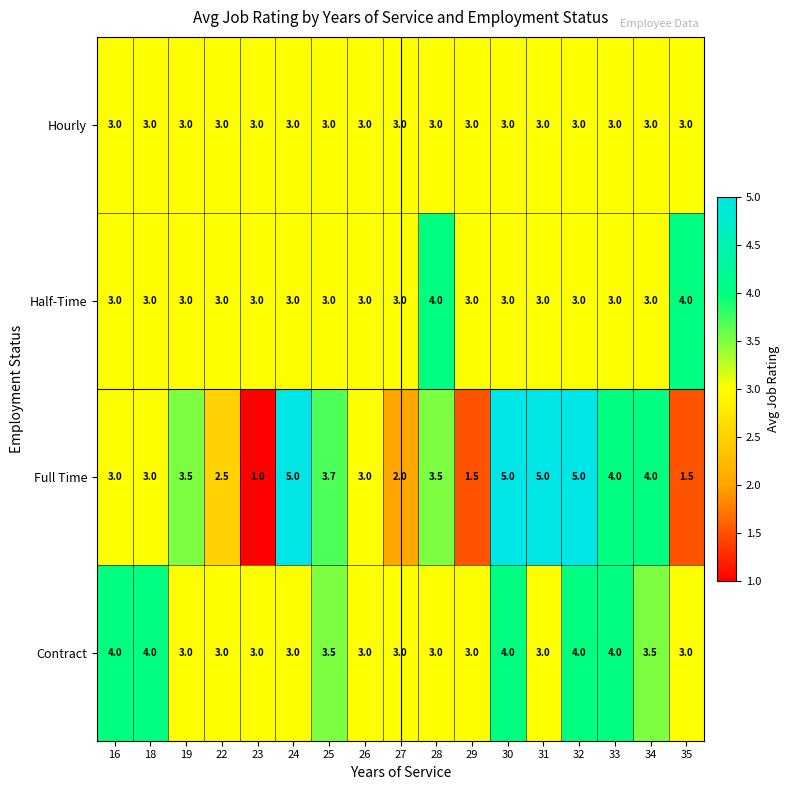

At which category does the chart reach its minimum across all series?

23